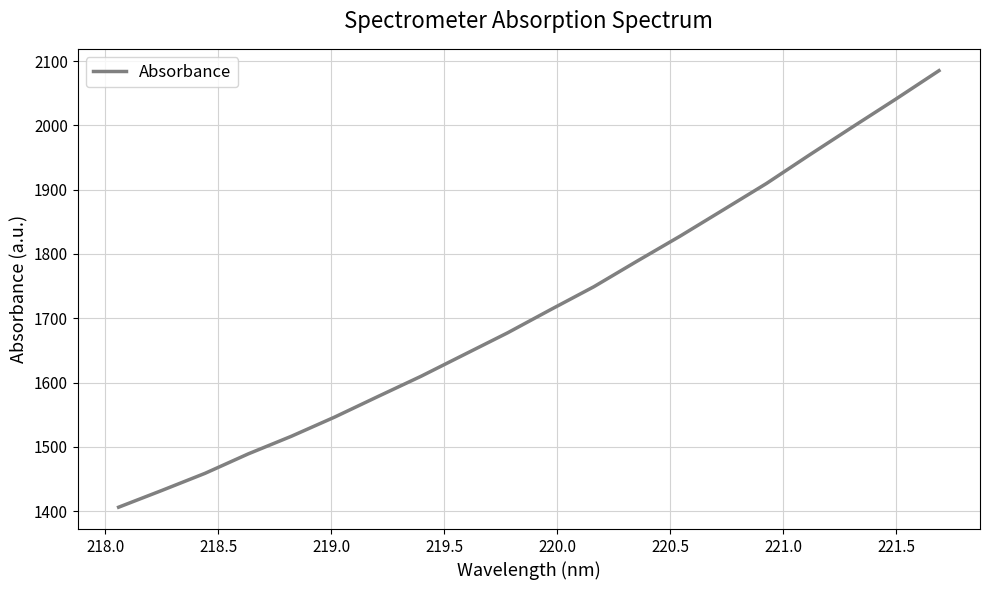

What is the difference between the maximum and minimum values?

678.9